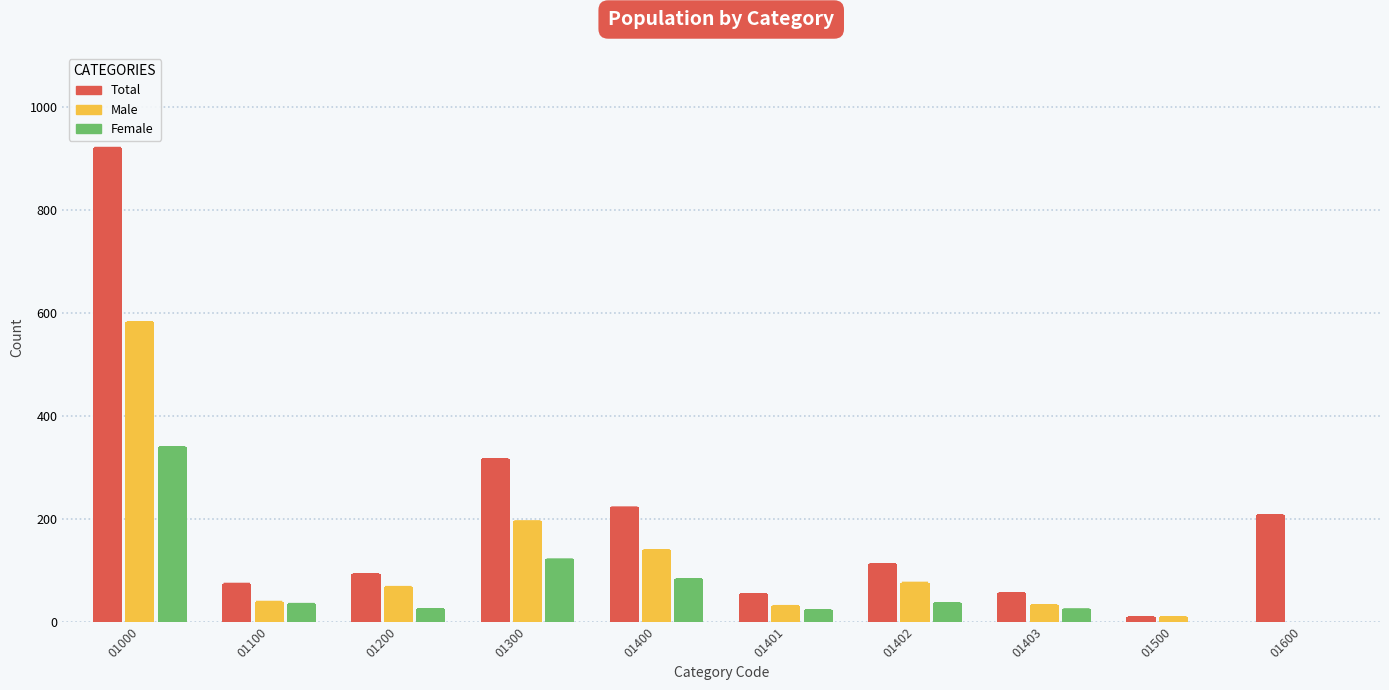

Which label corresponds to the largest value in the chart?

01000